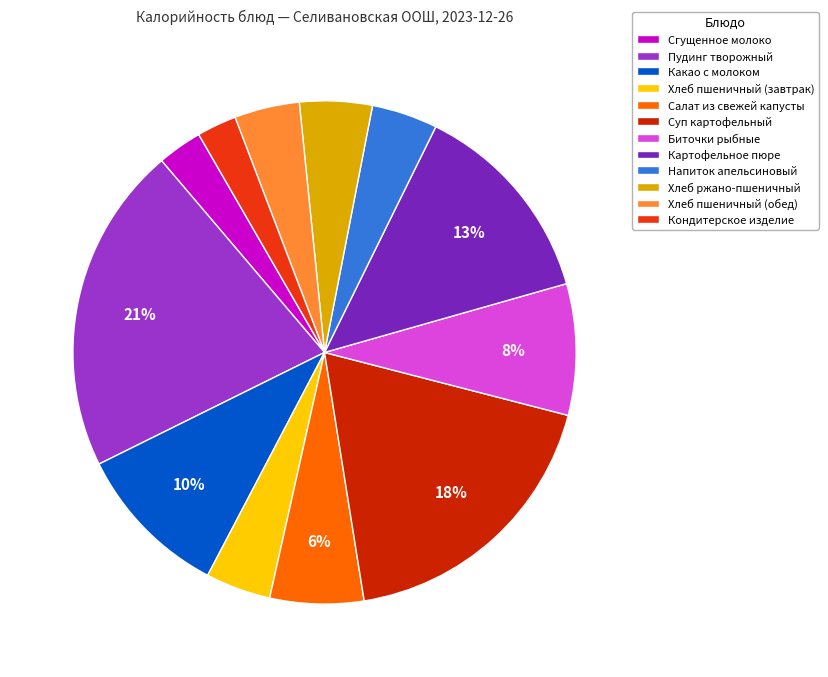

To the nearest percent, what is the difference between the Пудинг творожный and Какао с молоком slice percentages?

11%